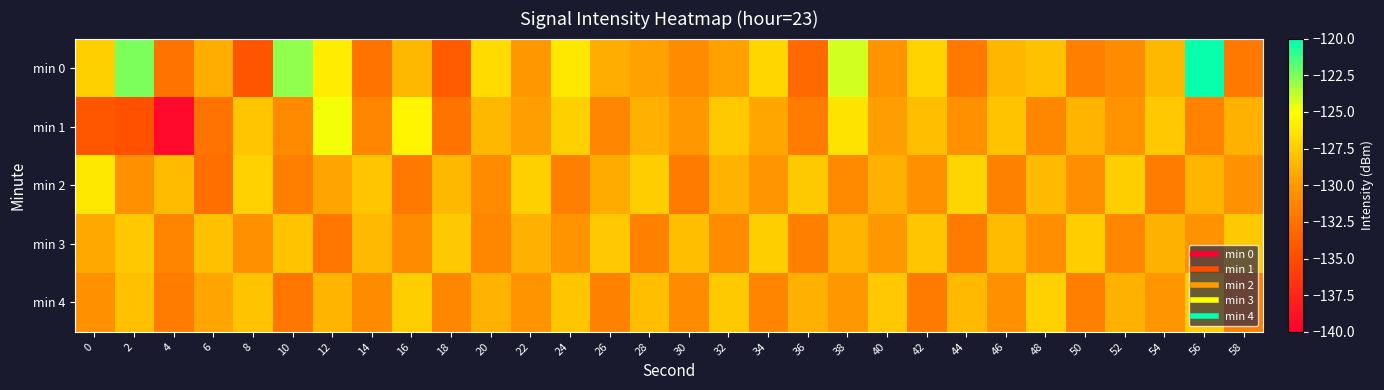

Which series has the largest range (max minus min)?

min 1